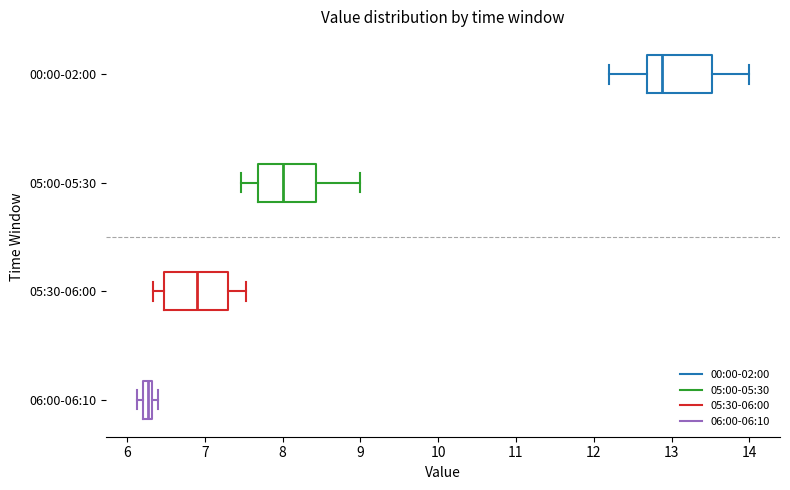

Which box has the furthest to the right median line?

00:00-02:00